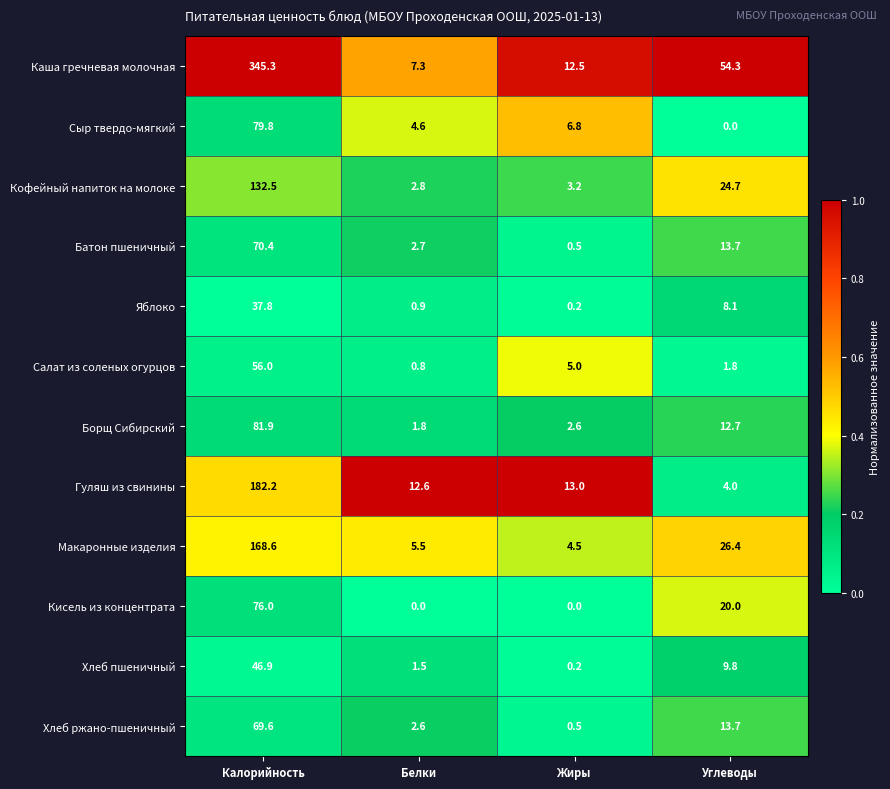

List the series in order of their peak value, lowest first.

Яблоко, Хлеб пшеничный, Салат из соленых огурцов, Хлеб ржано-пшеничный, Батон пшеничный, Кисель из концентрата, Сыр твердо-мягкий, Борщ Сибирский, Кофейный напиток на молоке, Макаронные изделия, Гуляш из свинины, Каша гречневая молочная